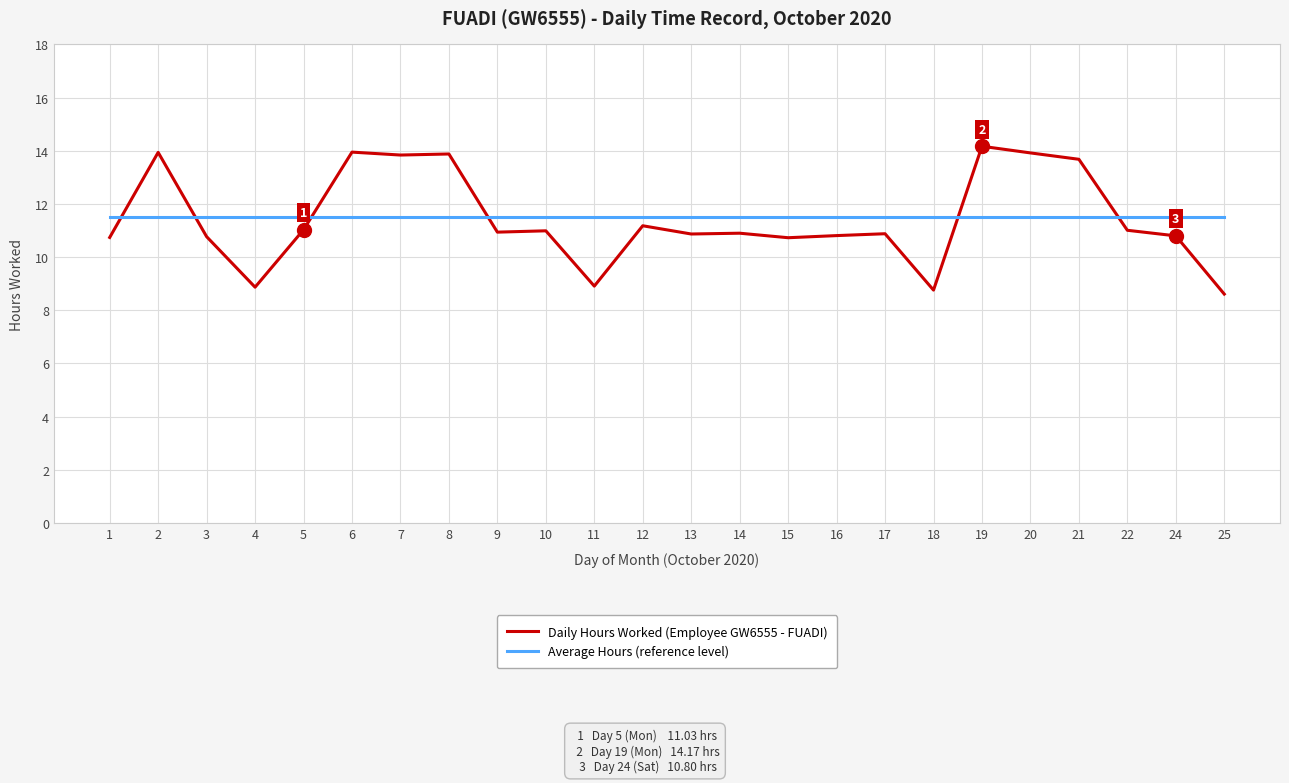

What are all the series names shown in the legend?

Daily Hours Worked (Employee GW6555 - FUADI), Average Hours (reference level)